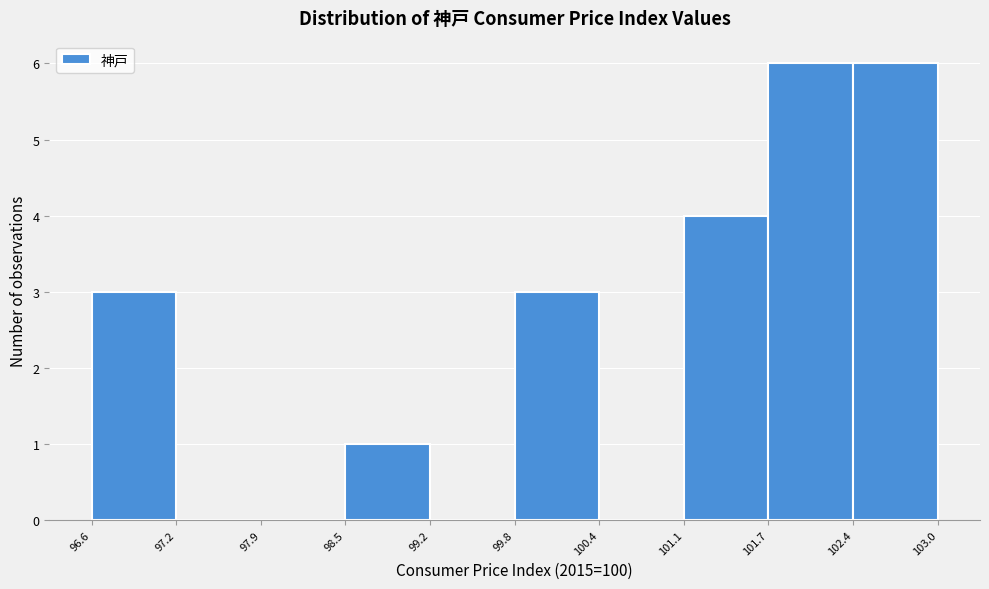

How tall is the bar that spans 101.7 to 102.4 on the x-axis? The values are not printed on the chart, so give them approximately, as read against the axis.

6